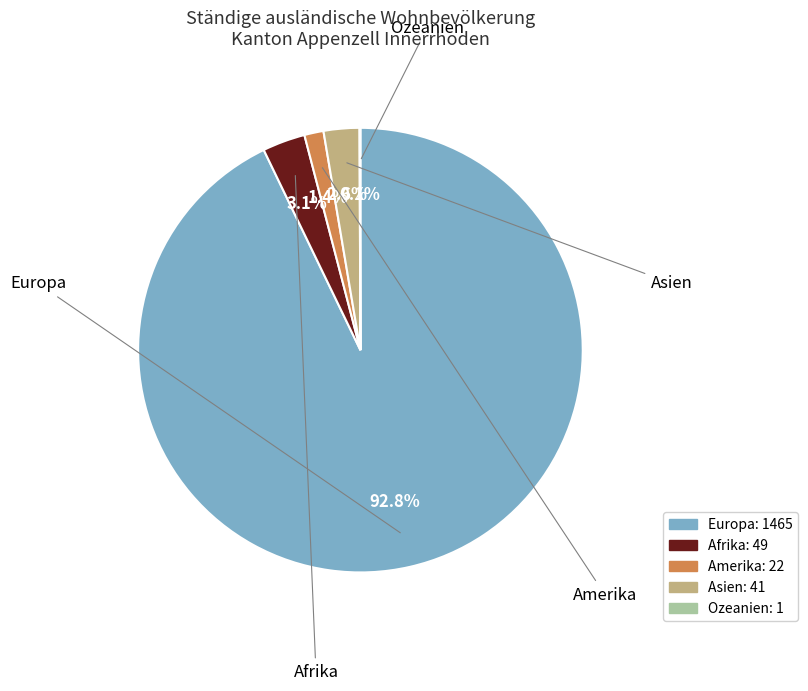

Does Amerika account for over 50% of the chart?

No